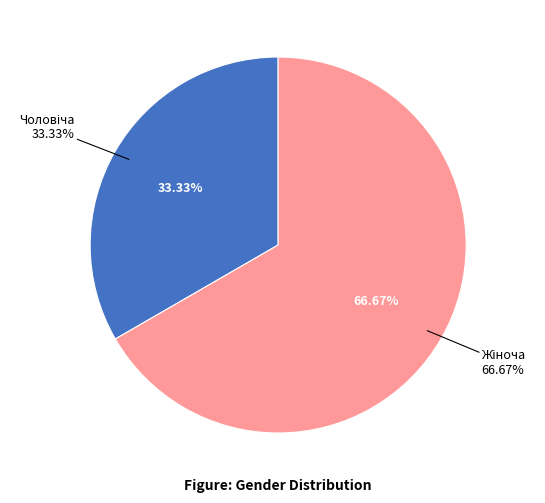

Which category has the smallest portion of the pie?

Чоловіча